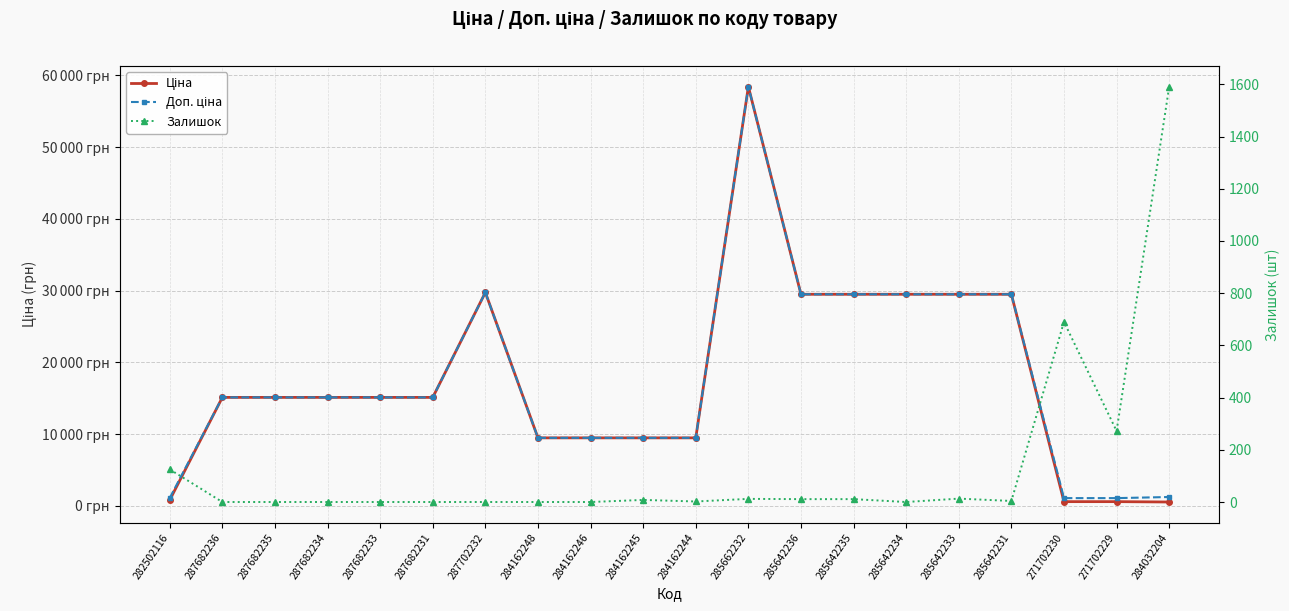

Where is the first local maximum for Ціна?

287702232